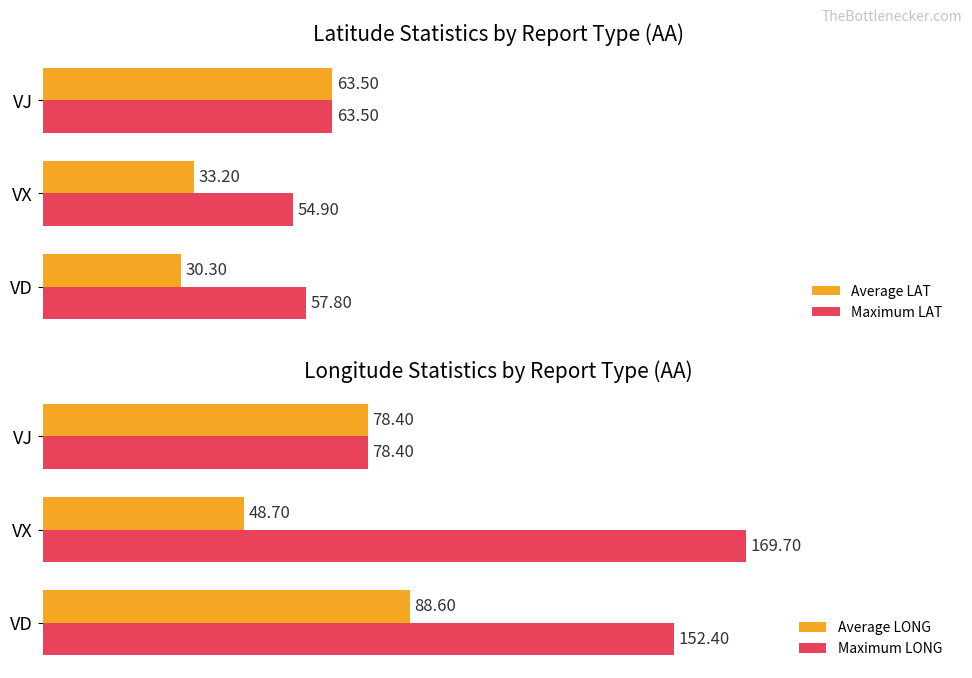

At which label does Average LAT reach its minimum?

VD